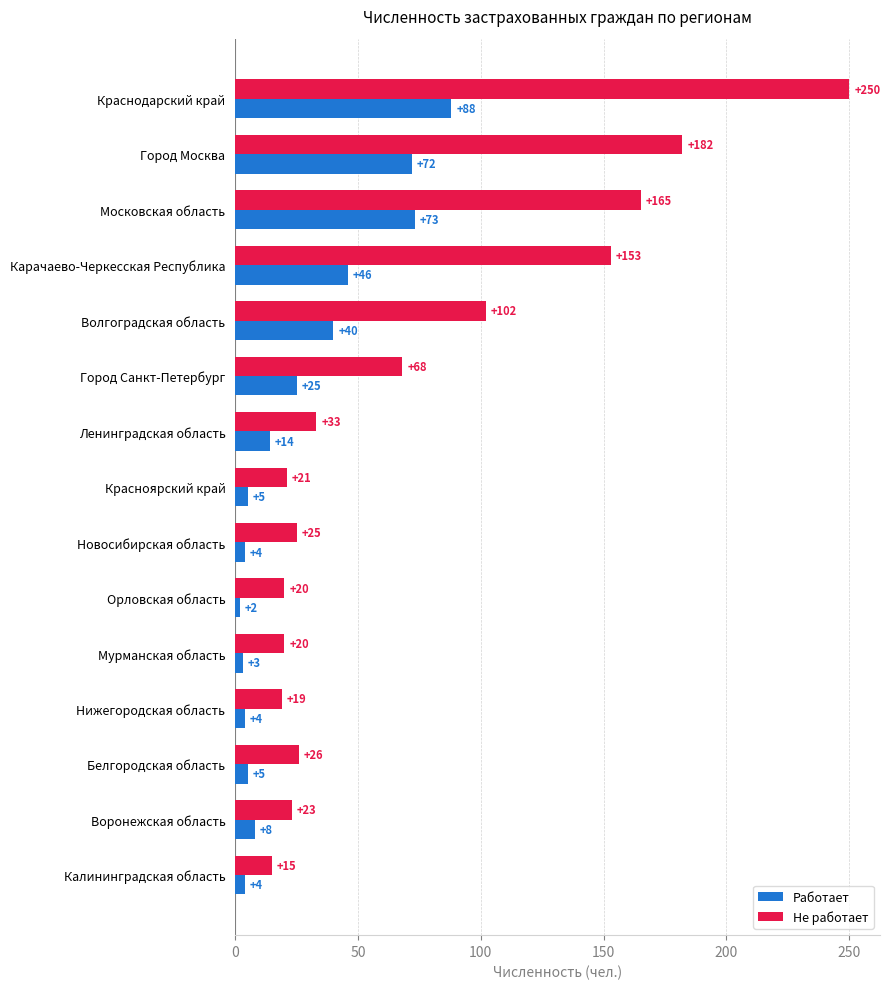

List the series in order of their overall mean, lowest first.

Работает, Не работает